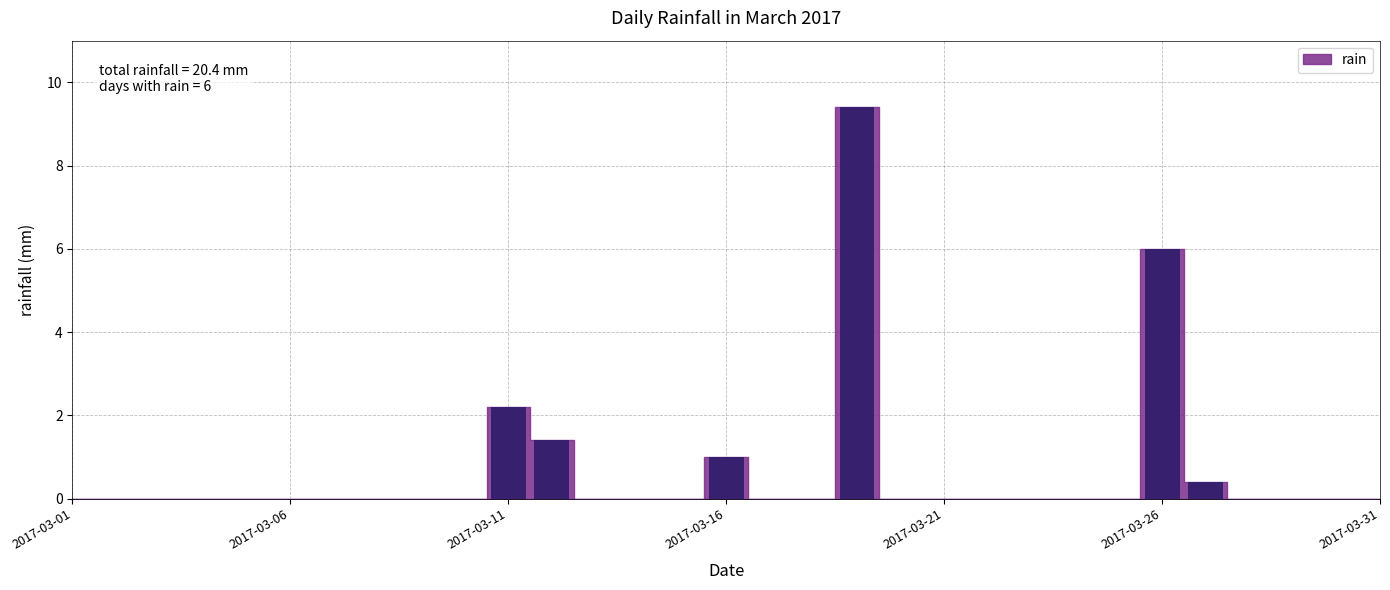

What is the greatest value displayed?

9.4